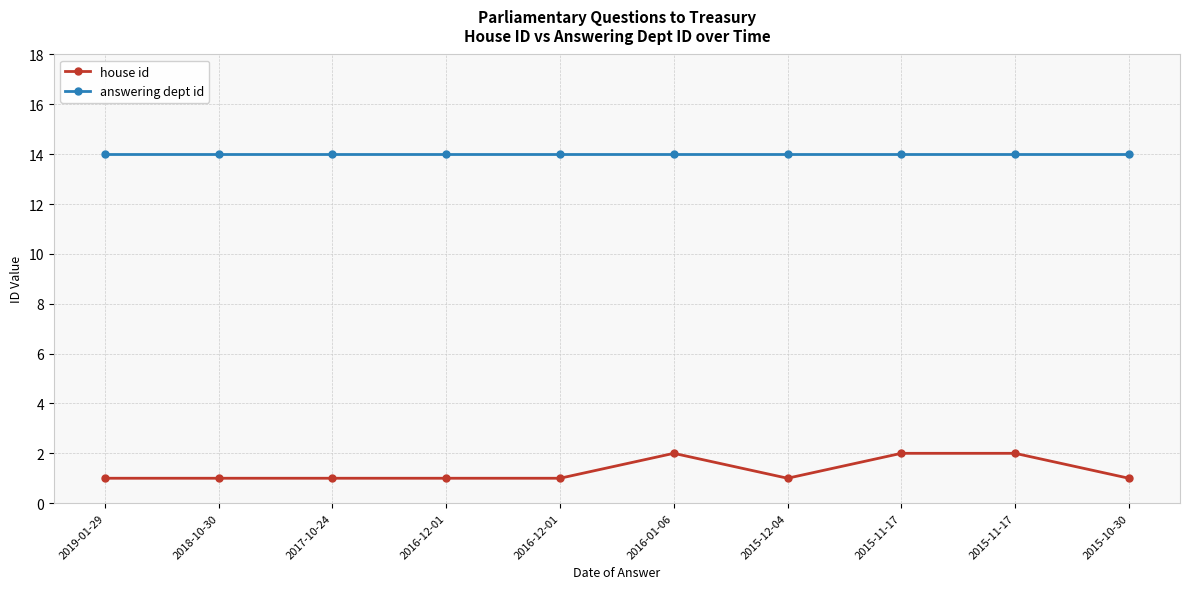

The value of answering dept id at 2018-10-30 is 8. True or false?

False